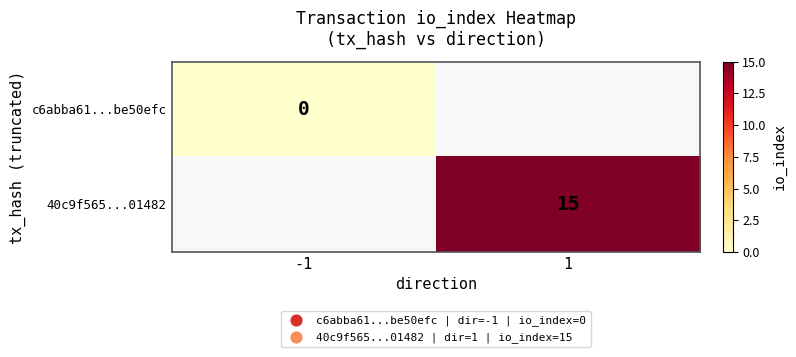

At how many categories does at least one series exceed 12?

1